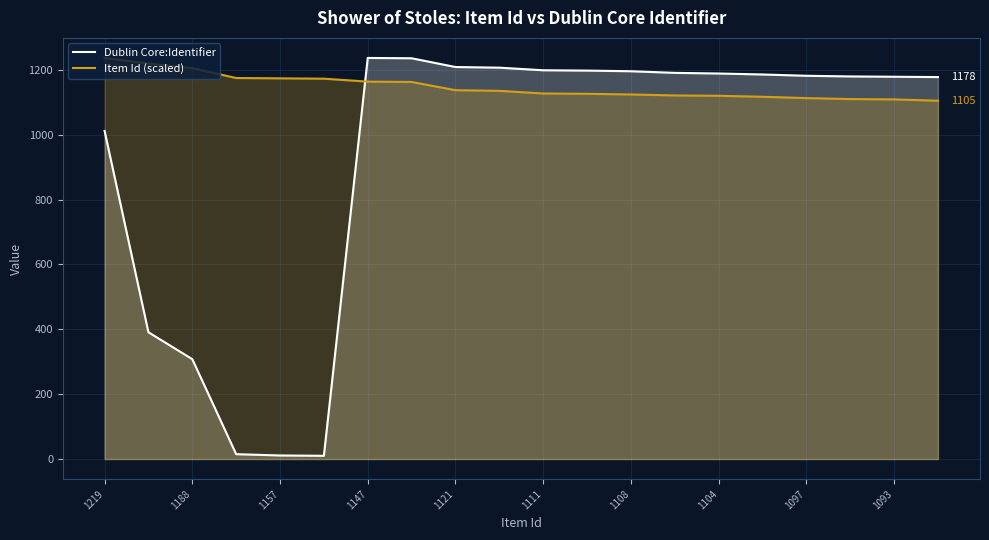

What is the highest value of the Item Id (scaled) series?

1237.0